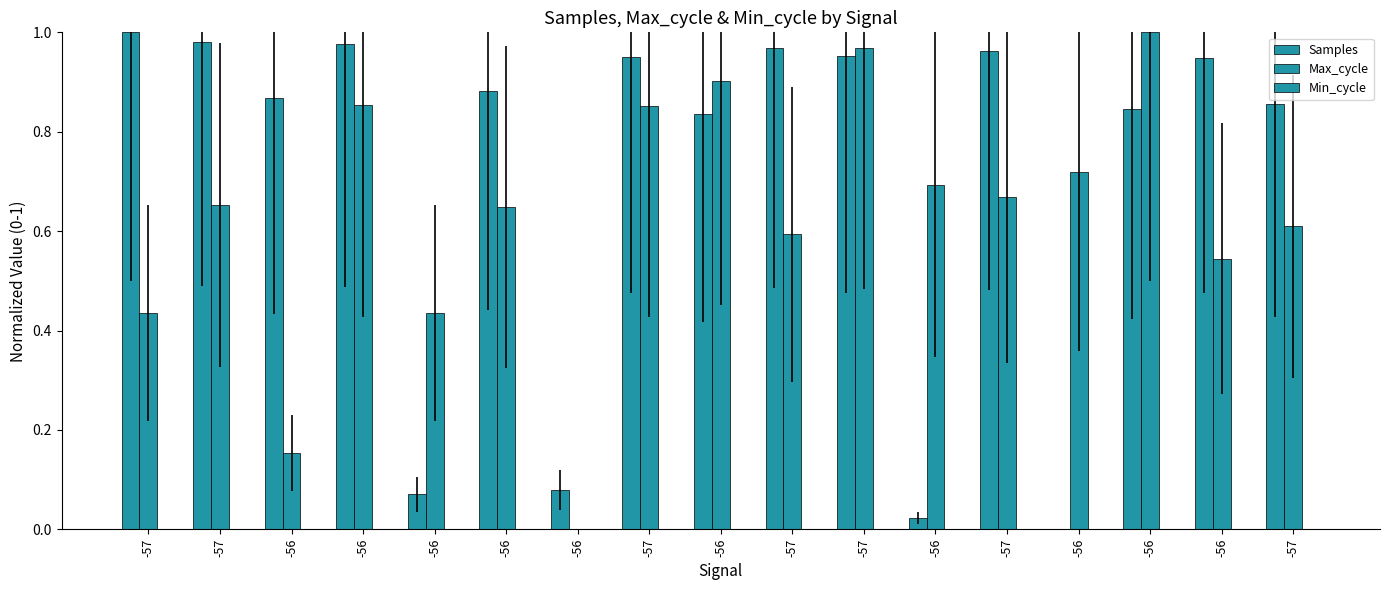

Reading right to left, what are all the values shown in this chart?

Samples: 0.9	0.9	0.8	0.0	1.0	0.0	1.0	1.0	0.8	0.9	0.1	0.9	0.1	1.0	0.9	1.0	1.0
Max_cycle: 0.6	0.5	1.0	0.7	0.7	0.7	1.0	0.6	0.9	0.9	0.0	0.6	0.4	0.9	0.2	0.7	0.4
Min_cycle: 0.0	0.0	0.0	0.0	0.0	0.0	0.0	0.0	0.0	0.0	0.0	0.0	0.0	0.0	0.0	0.0	0.0